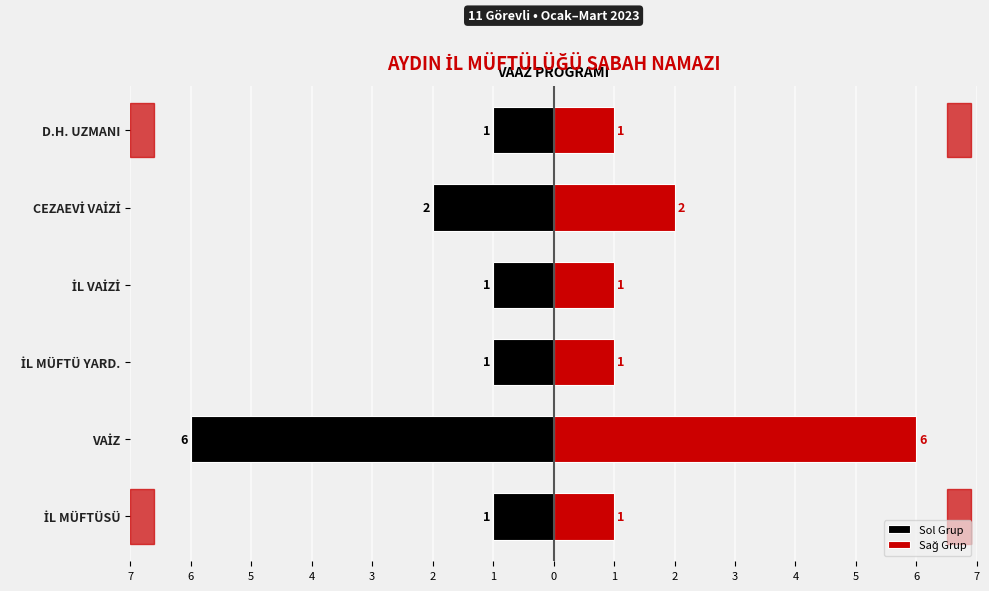

Between VAİZ and CEZAEVİ VAİZİ, which is larger?

CEZAEVİ VAİZİ